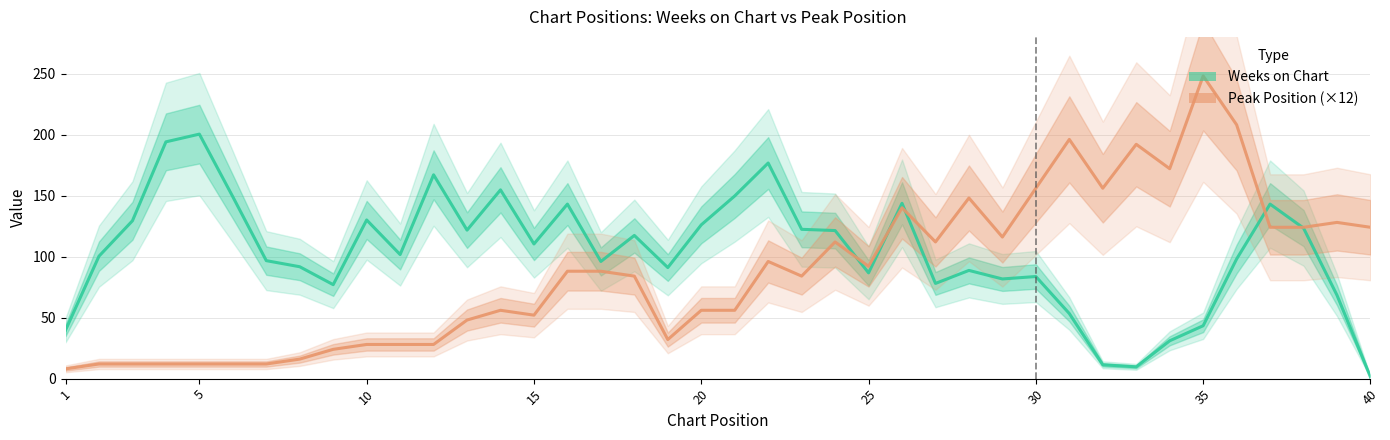

The Weeks on Chart series shows 39.7 at 1. True or false?

True